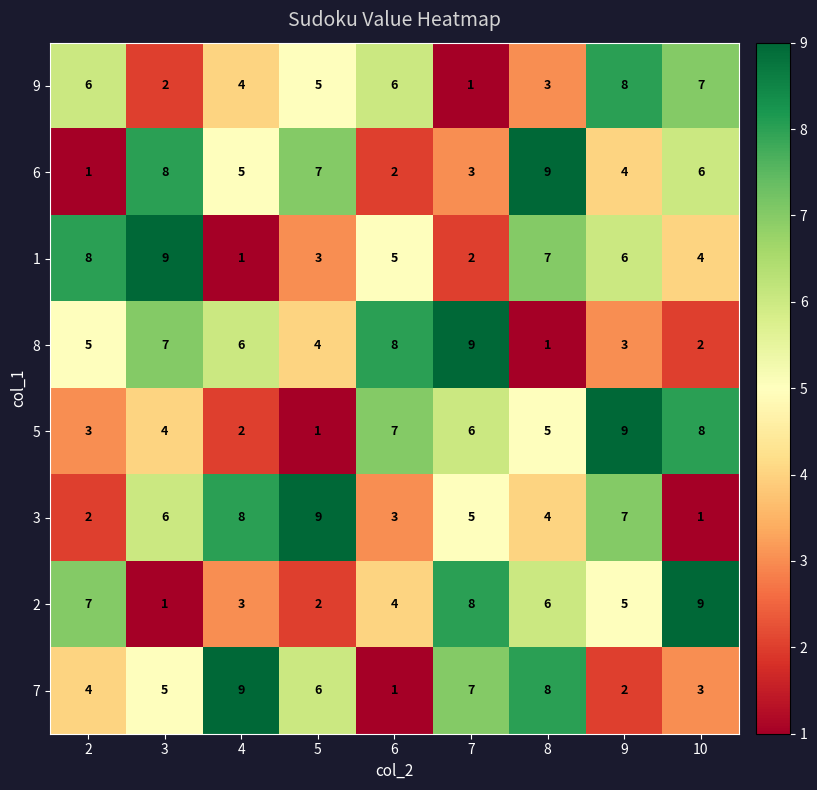

What is the total value across all series at 8?

43